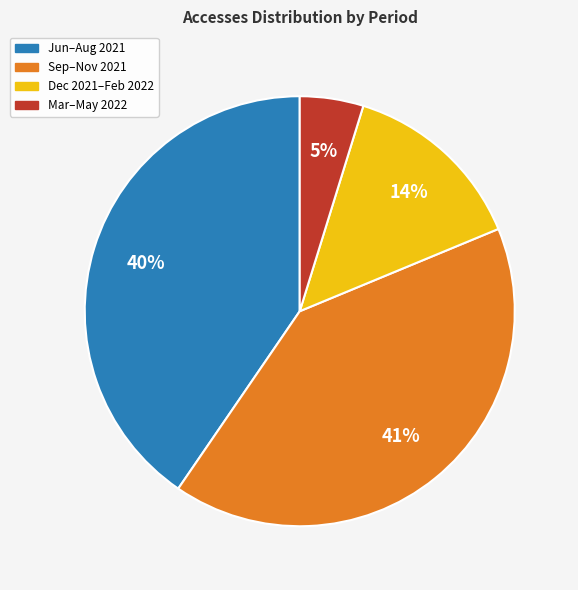

To the nearest percent, what percentage of the pie is Mar–May 2022?

5%